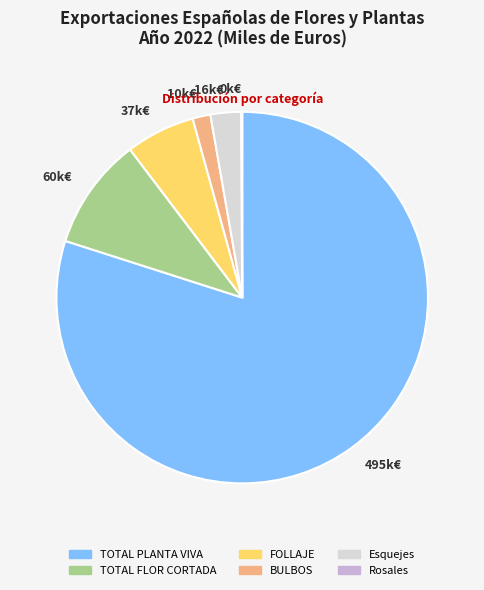

Approximately how many times larger is the value at TOTAL FLOR CORTADA compared to Esquejes?

3.7